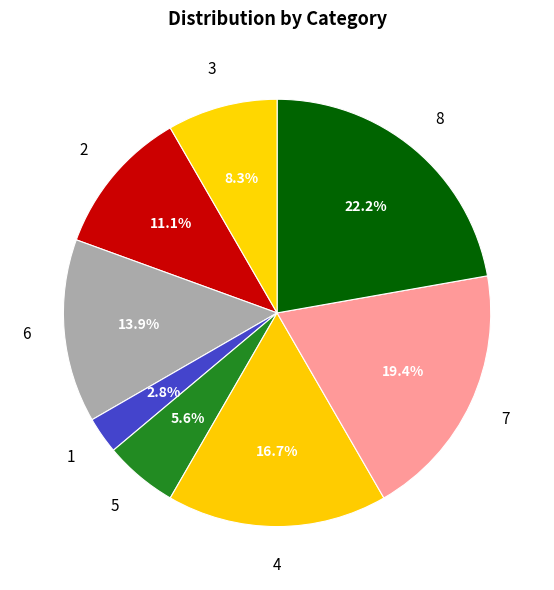

Is there a majority slice in this chart?

No